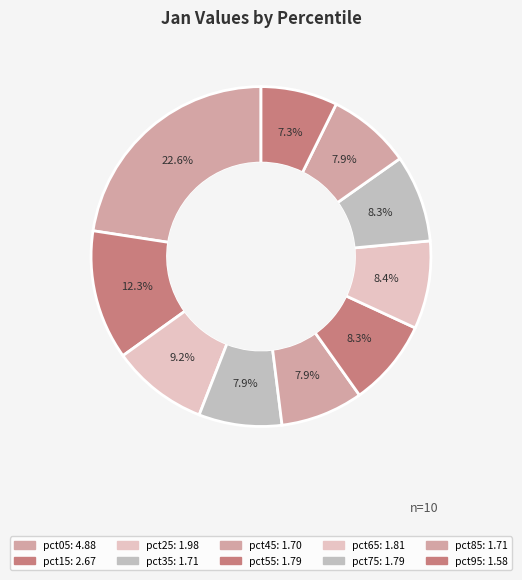

How much of the chart is everything except pct75?

91.7%